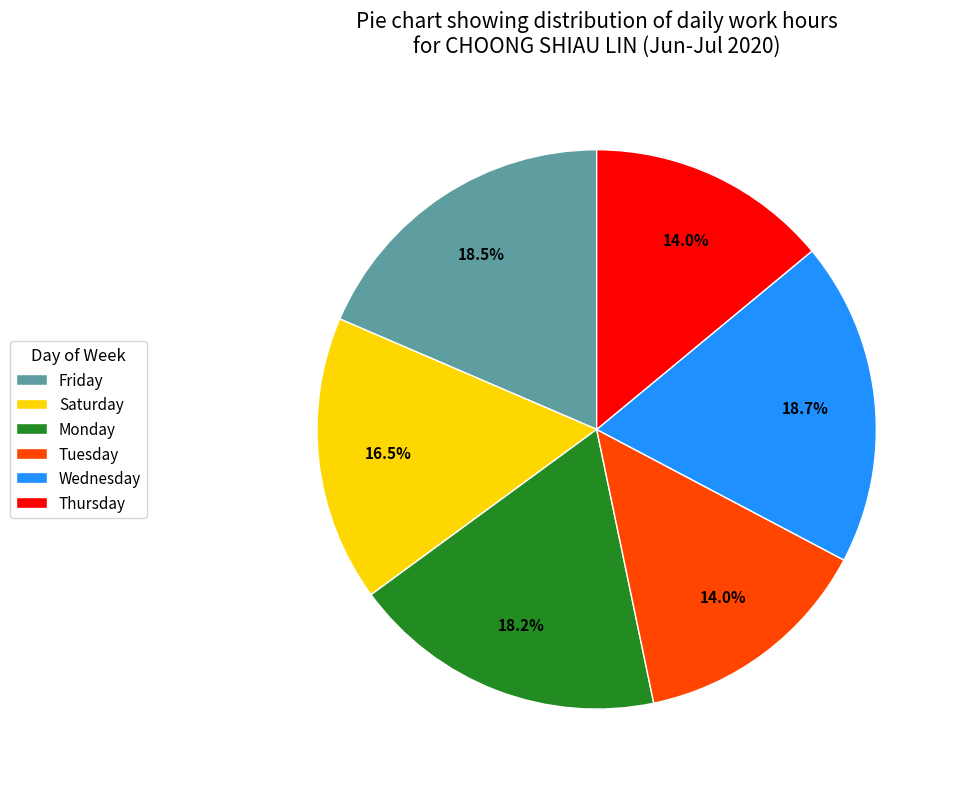

What percentage do Wednesday and Thursday together represent?

32.7%